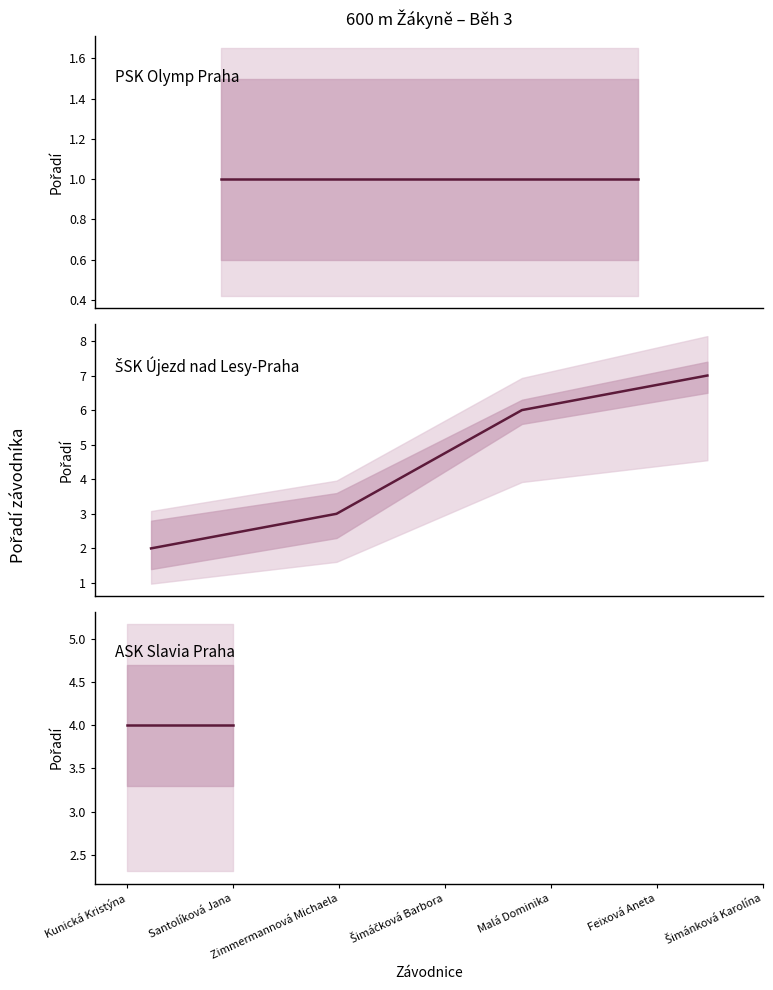

Rank the categories by Pořadí_lower value from lowest to highest.

Kunická Kristýna, Santolíková Jana, Zimmermannová Michaela, Šimáčková Barbora, Malá Dominika, Feixová Aneta, Šimánková Karolína